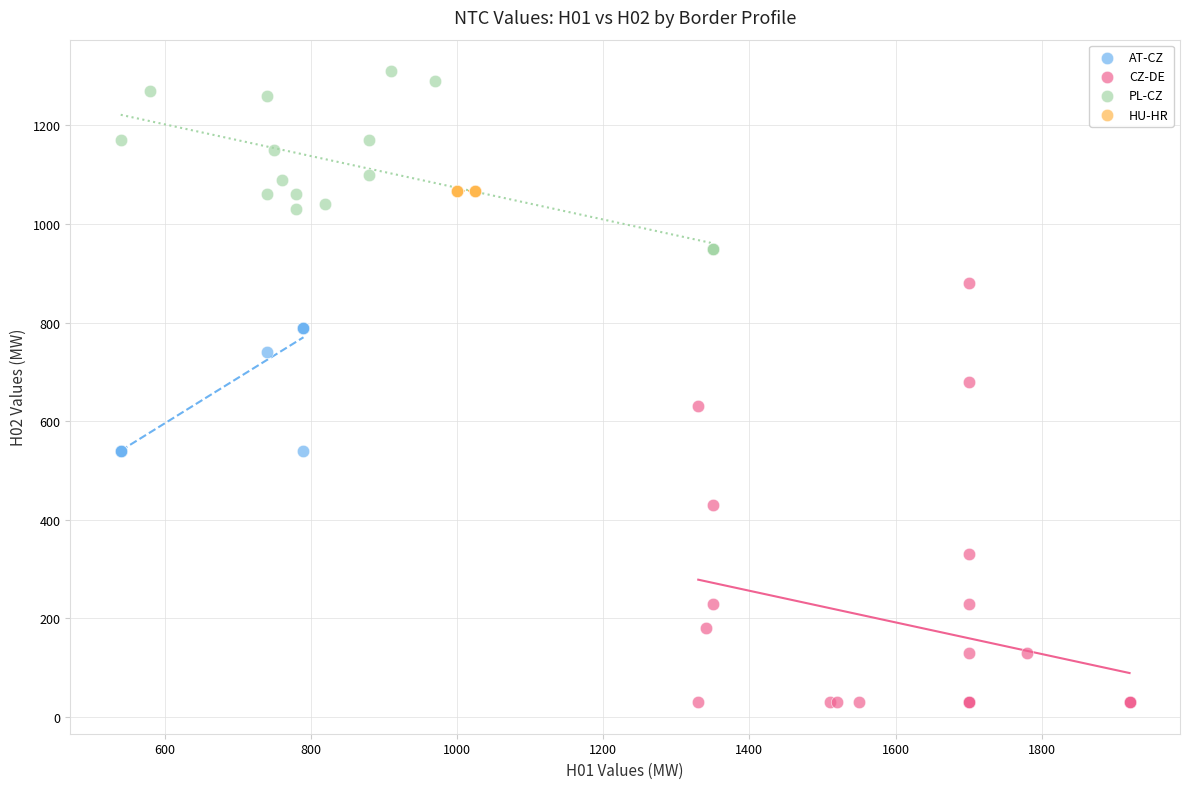

Which series contains the highest Y value?

PL-CZ